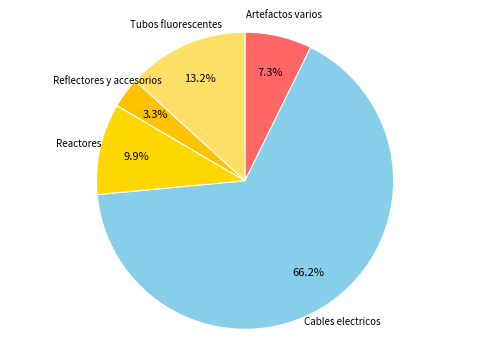

To the nearest percent, what percentage of the pie is Reflectores y accesorios?

3%